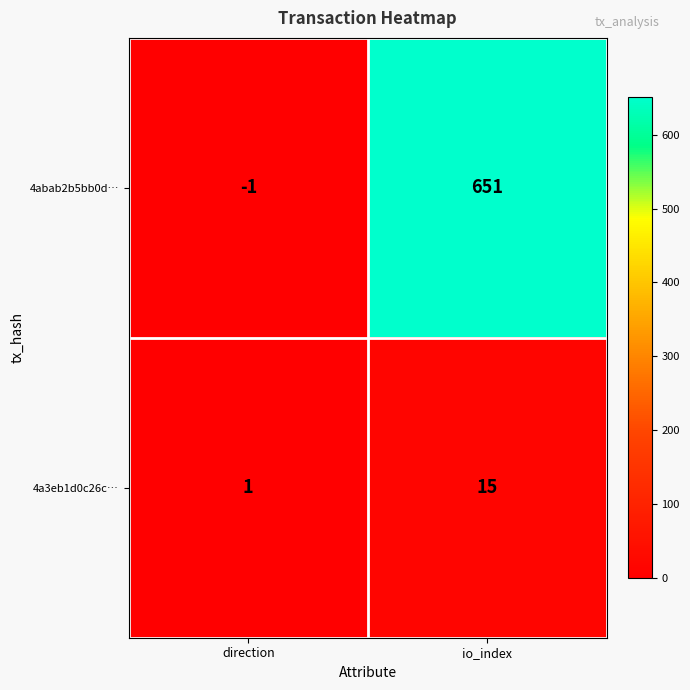

What is the sum of the 4a3eb1d0c26c… values at io_index and direction?

16